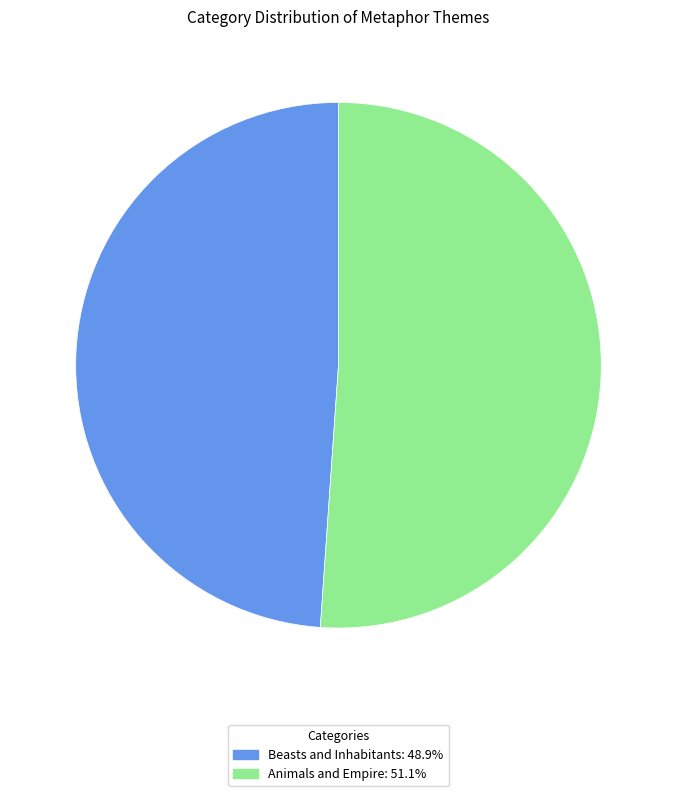

Which slice is the largest?

Animals and Empire